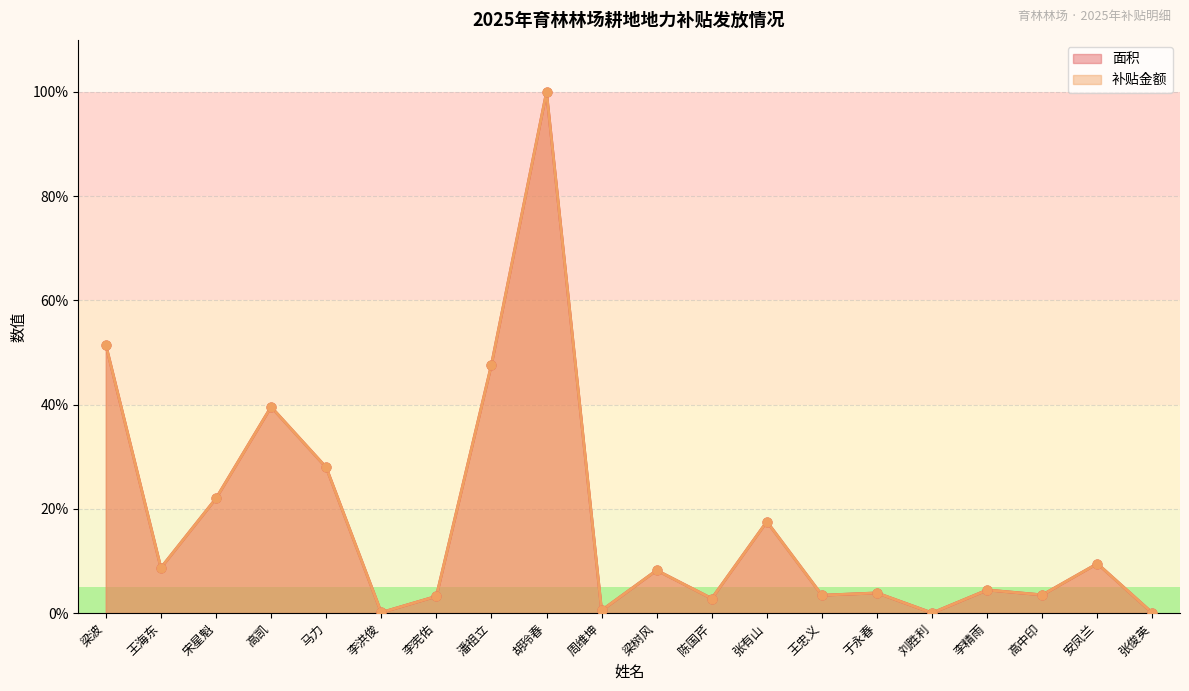

Is the value of 补贴金额 at 马力 greater than the value of 面积 at 陈国芹?

Yes